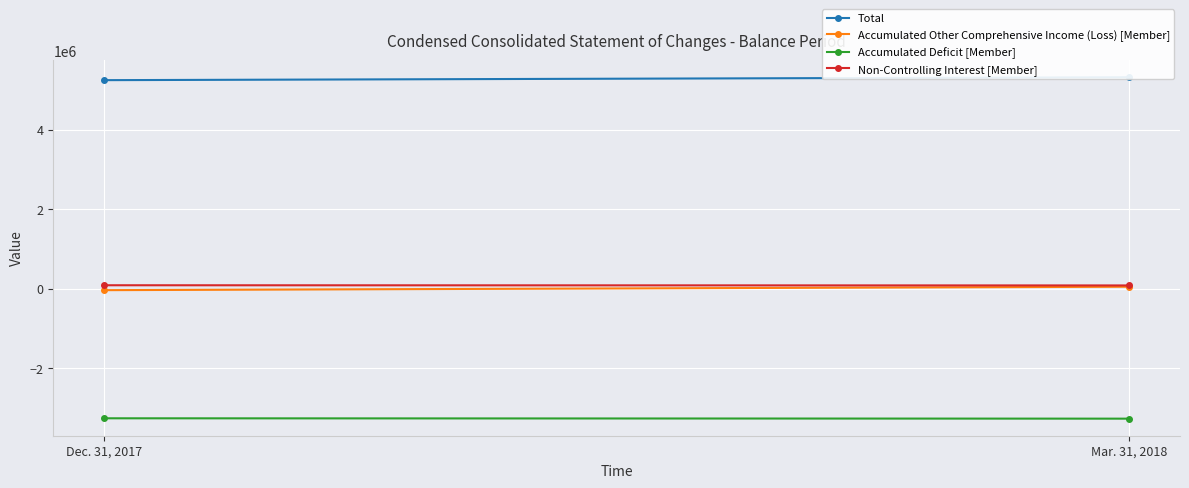

What are all the series names shown in the legend?

Total, Accumulated Other Comprehensive Income (Loss) [Member], Accumulated Deficit [Member], Non-Controlling Interest [Member]